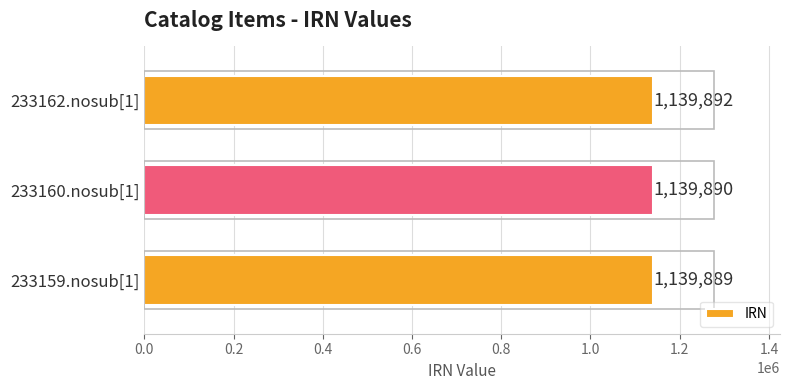

What is the average value?

1139890